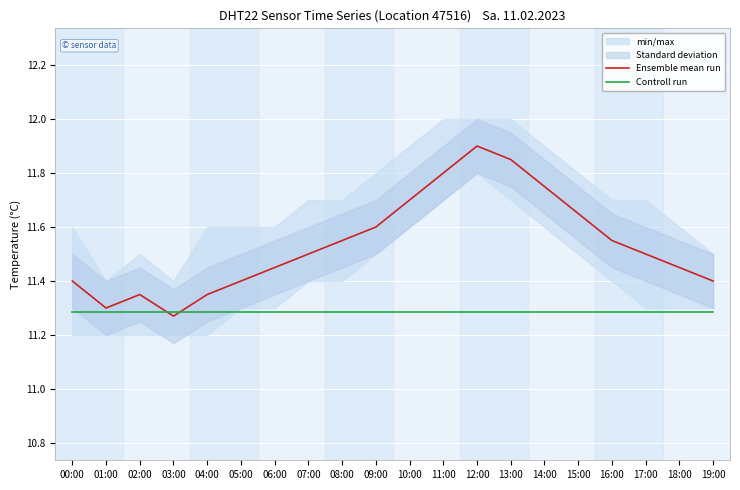

How many lines are shown in the chart?

2